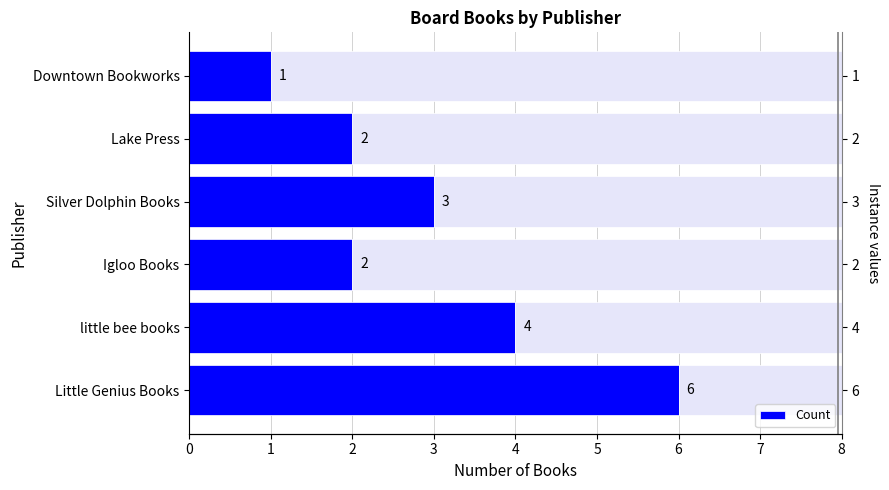

What is the average value?

3